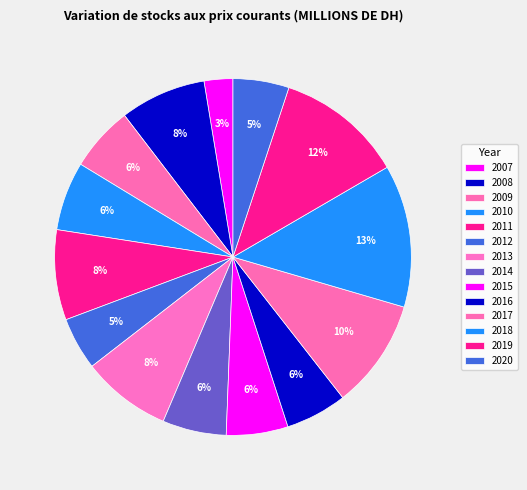

Which category has the smallest portion of the pie?

2007